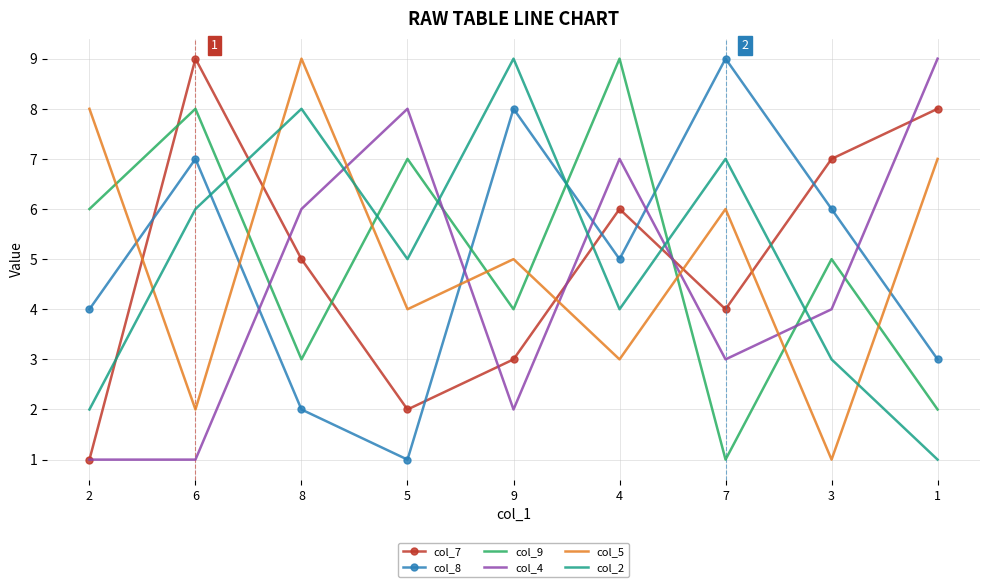

Where do col_8 and col_9 first cross each other?

5 and 9